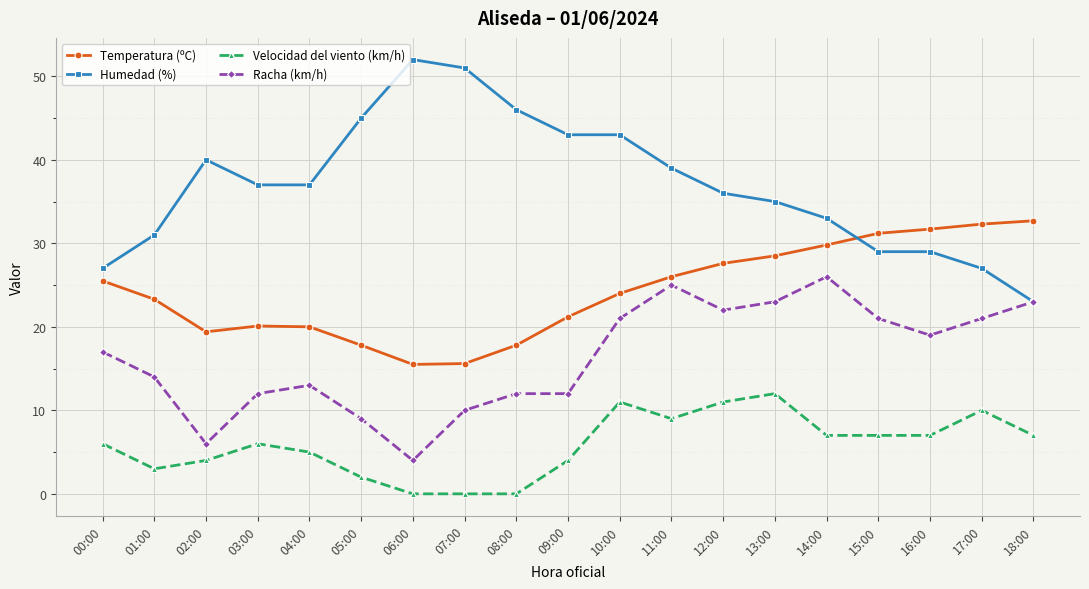

At which category does Temperatura (ºC) reach its first local valley?

02:00